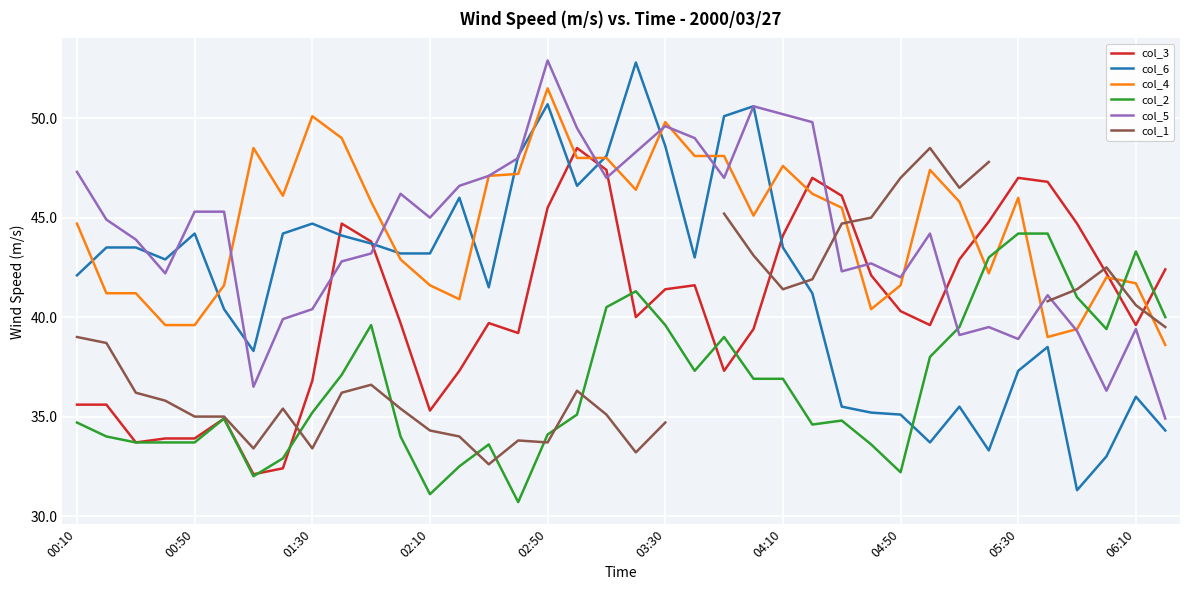

Rank the series by their maximum value, from lowest to highest.

col_2, col_3, col_1, col_4, col_6, col_5